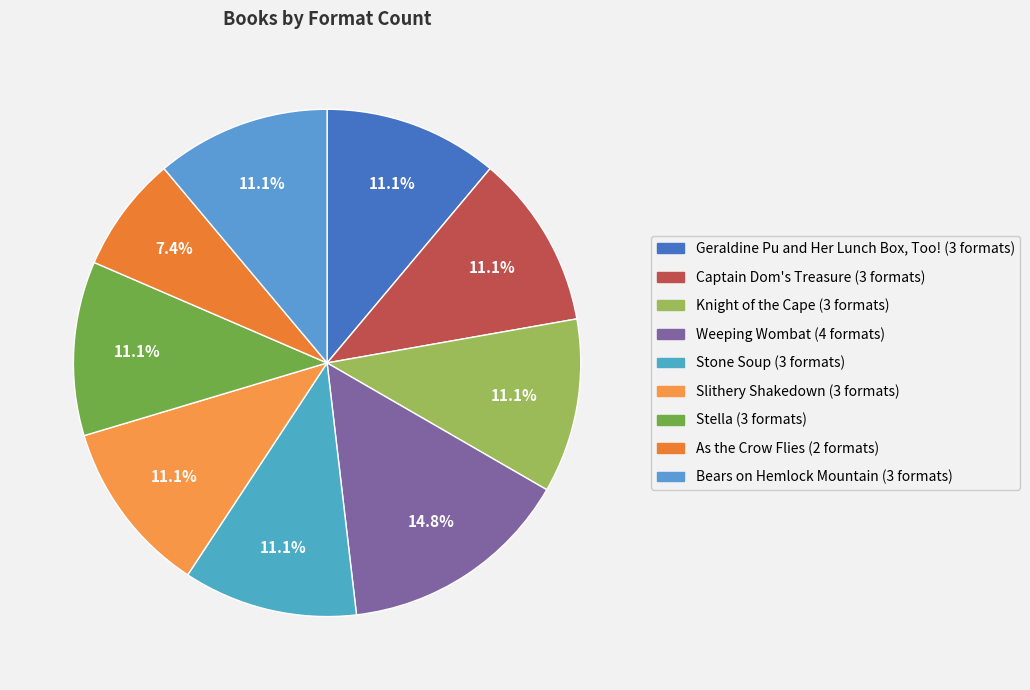

What portion of the pie excludes Stella?

88.9%